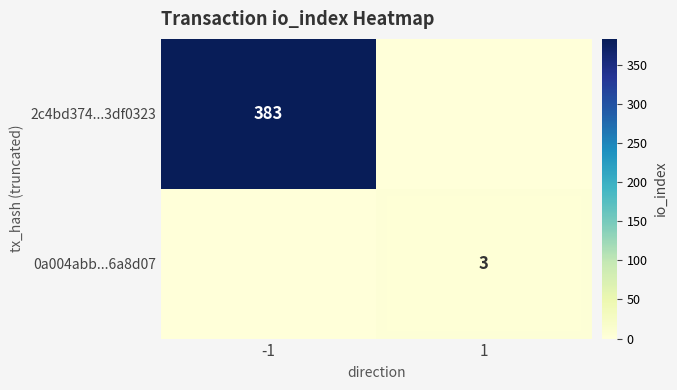

How many values in the 0a004abb...6a8d07 series are below 3?

1